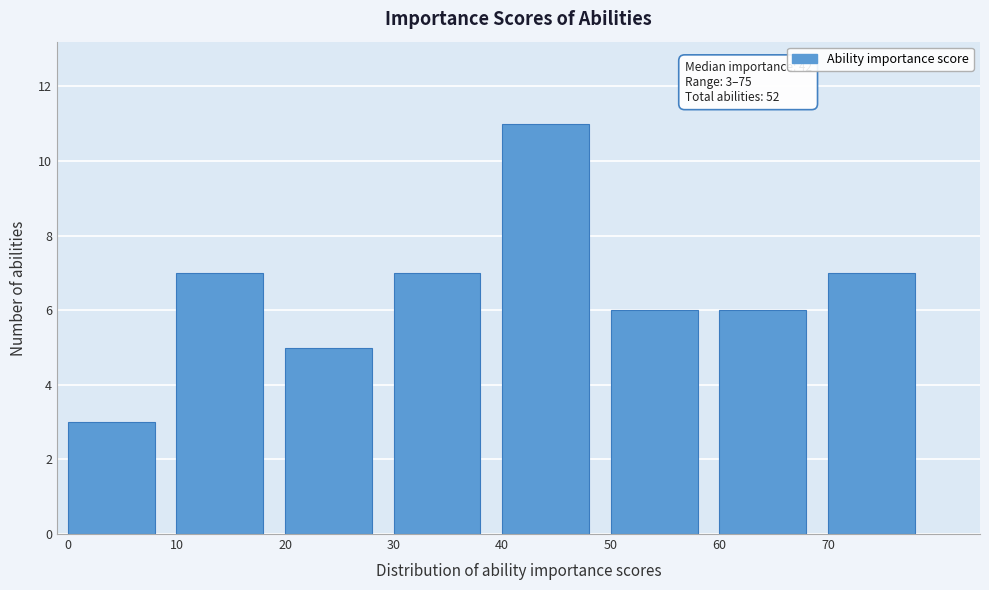

Reading left to right, transcribe all the data shown in this chart.

3	7	5	7	11	6	6	7